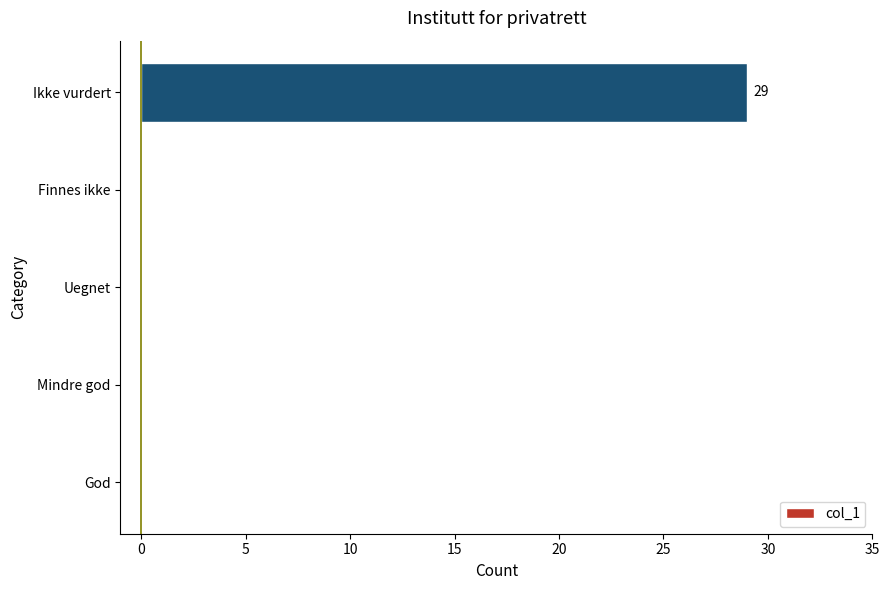

True or false: the data shows 19 at Ikke vurdert.

False